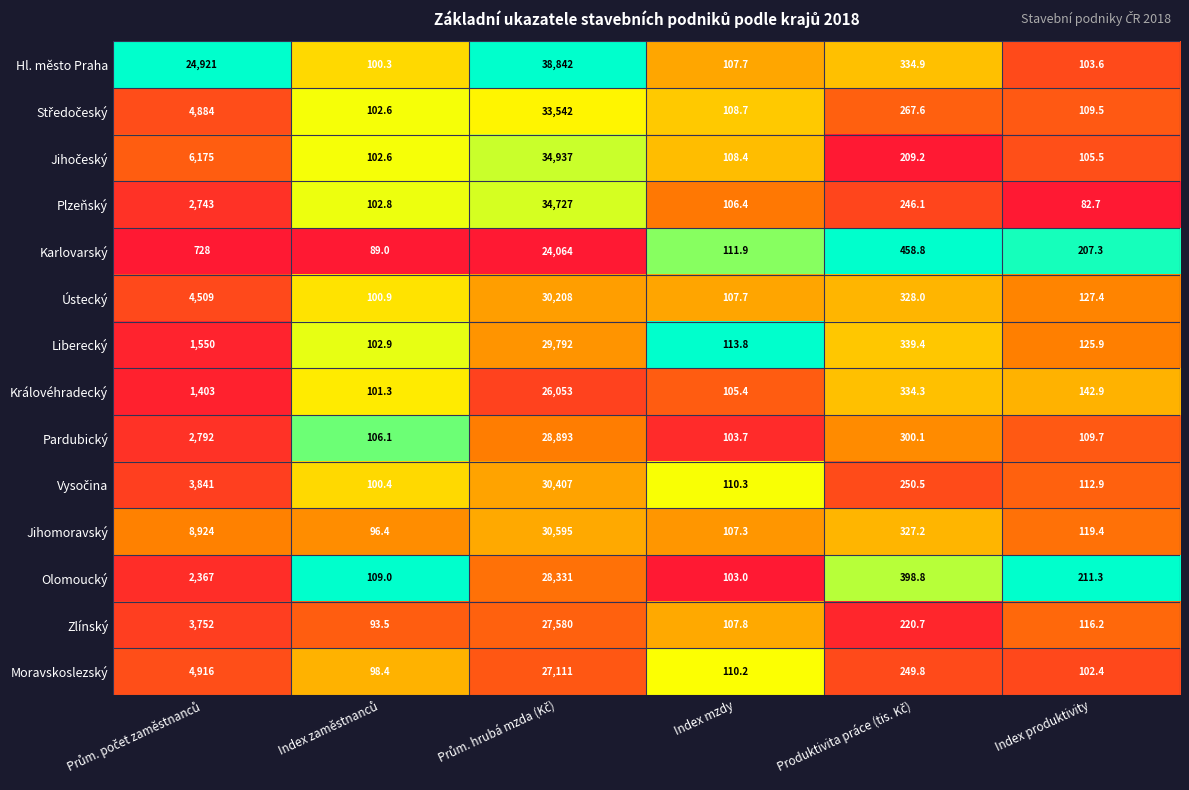

Which series has the largest range (max minus min)?

Hl. město Praha